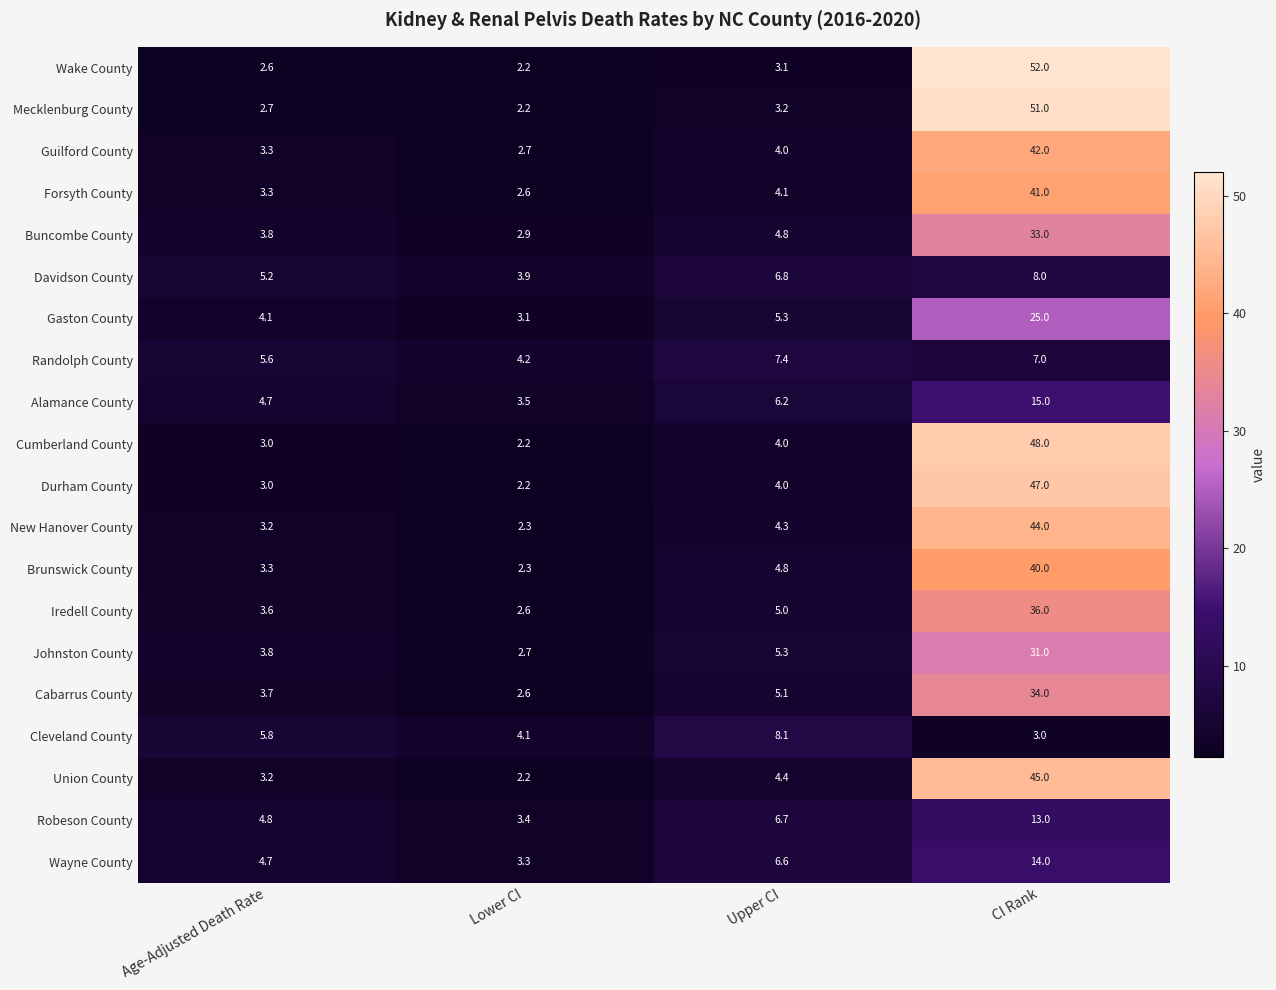

The Wake County series shows 76.5 at CI Rank. True or false?

False